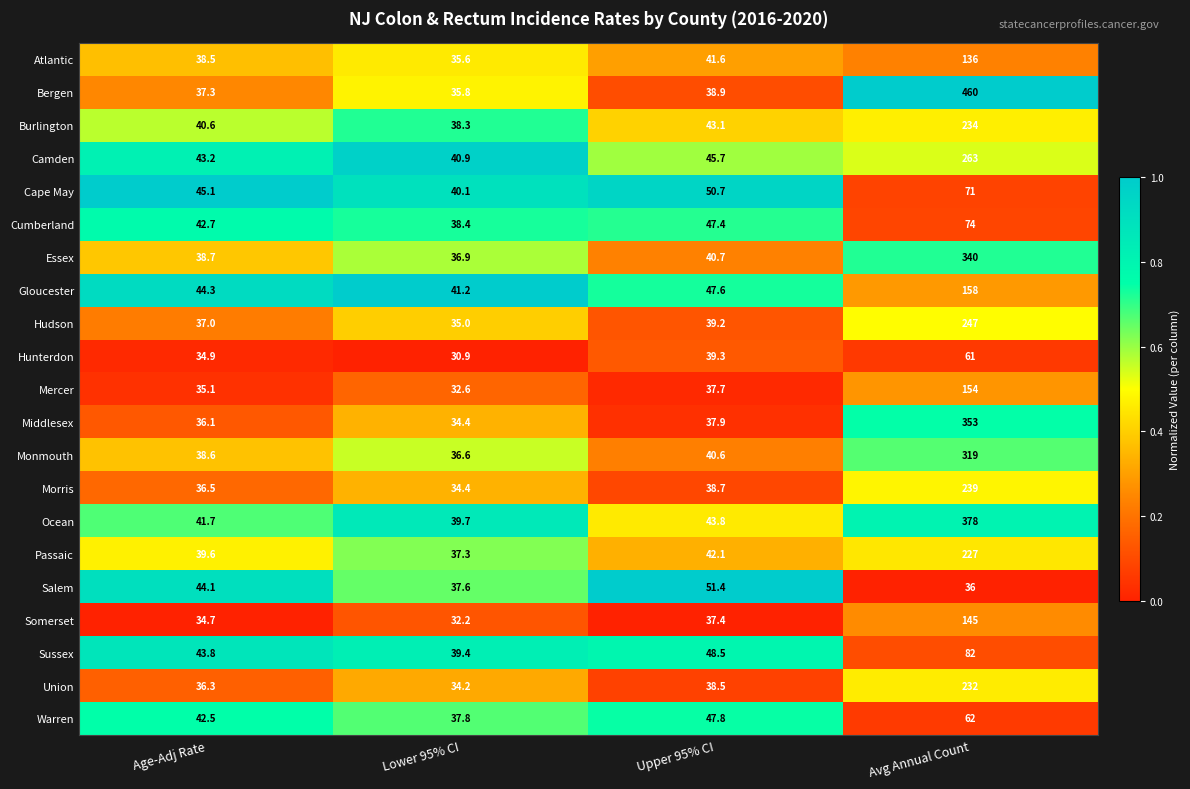

The Sussex series shows 21.6 at Lower 95% CI. True or false?

False